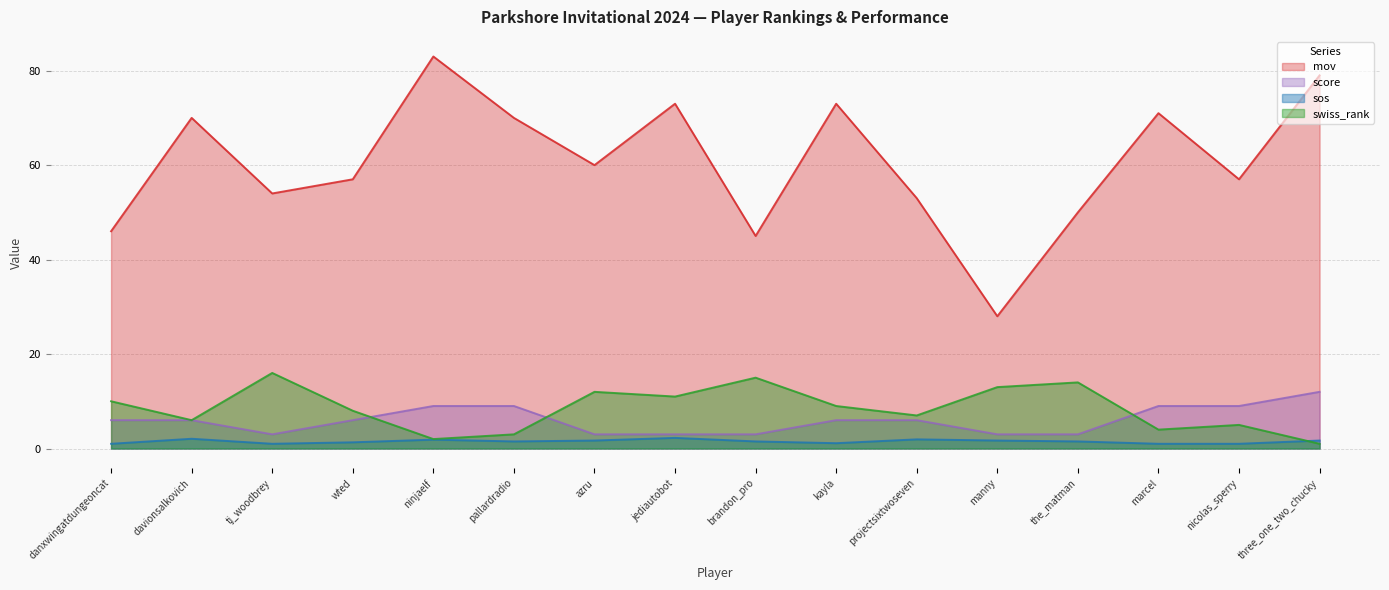

Is the value of sos at projectsixtwoseven greater than the value of score at tj_woodbrey?

No